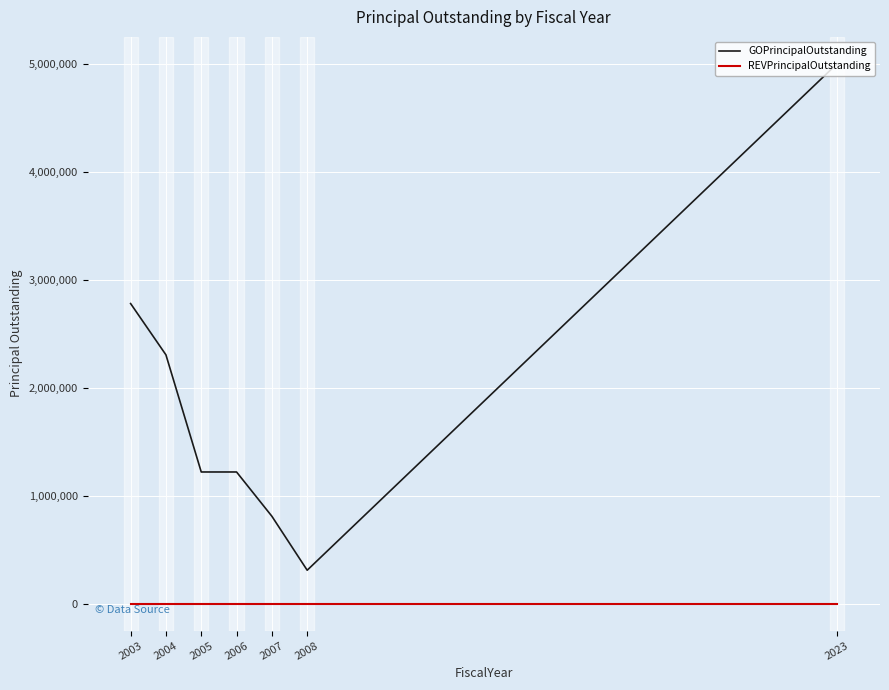

Which series has the largest range (max minus min)?

GOPrincipalOutstanding